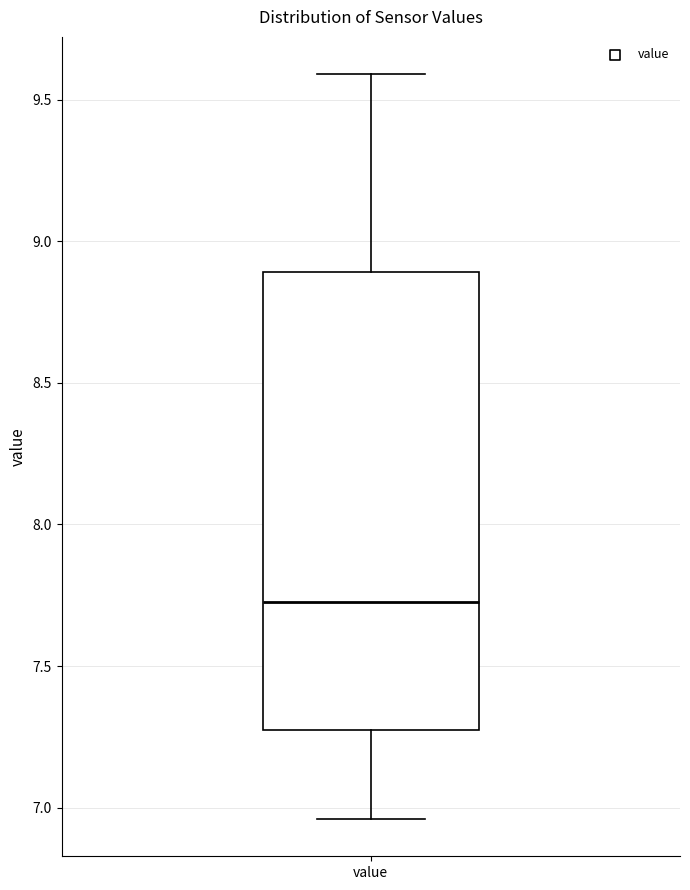

Transcribe this box plot: give where the median line is, the range the box spans, and where the two whiskers end, as read against the y-axis. The values are not printed on the chart, so give them approximately, as read against the axis.

median 7.75, box 7.30 to 8.90, whiskers 6.95 to 9.60